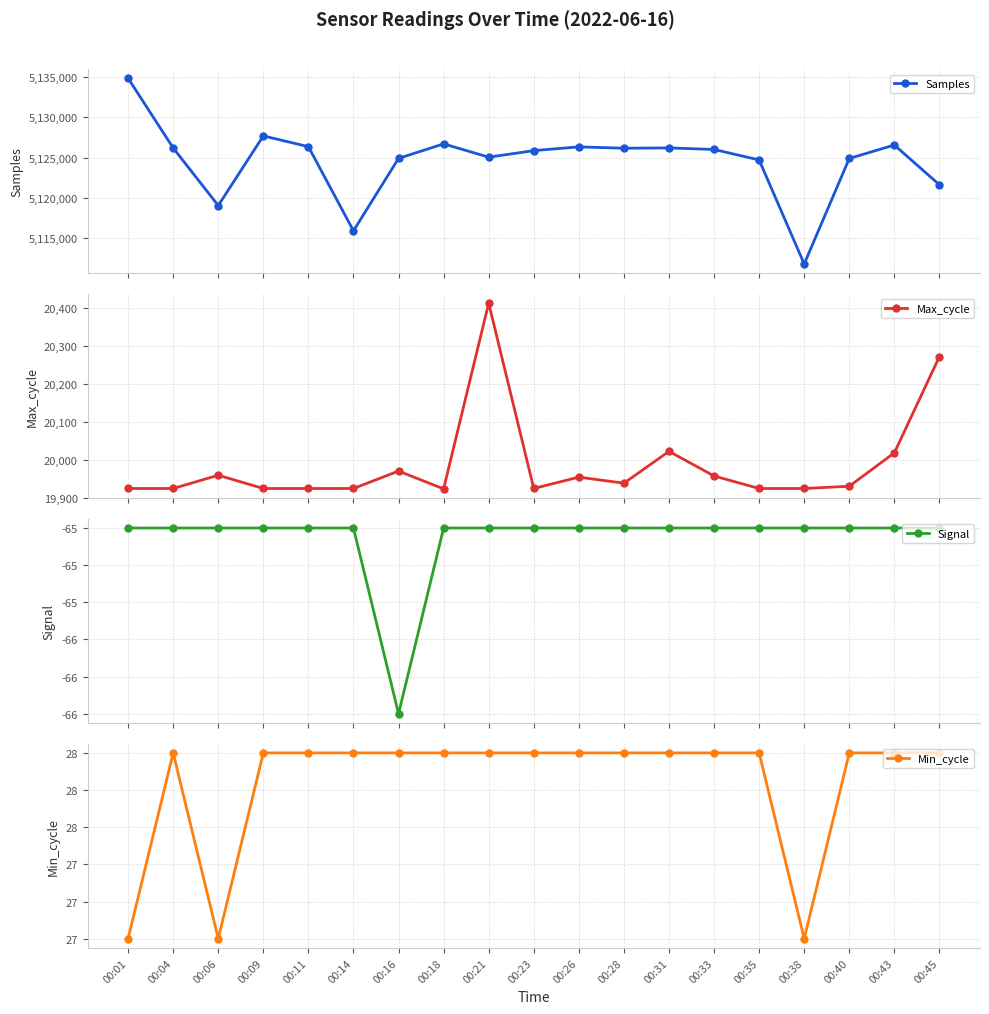

Rank the series by their maximum value, from lowest to highest.

Signal, Min_cycle, Max_cycle, Samples